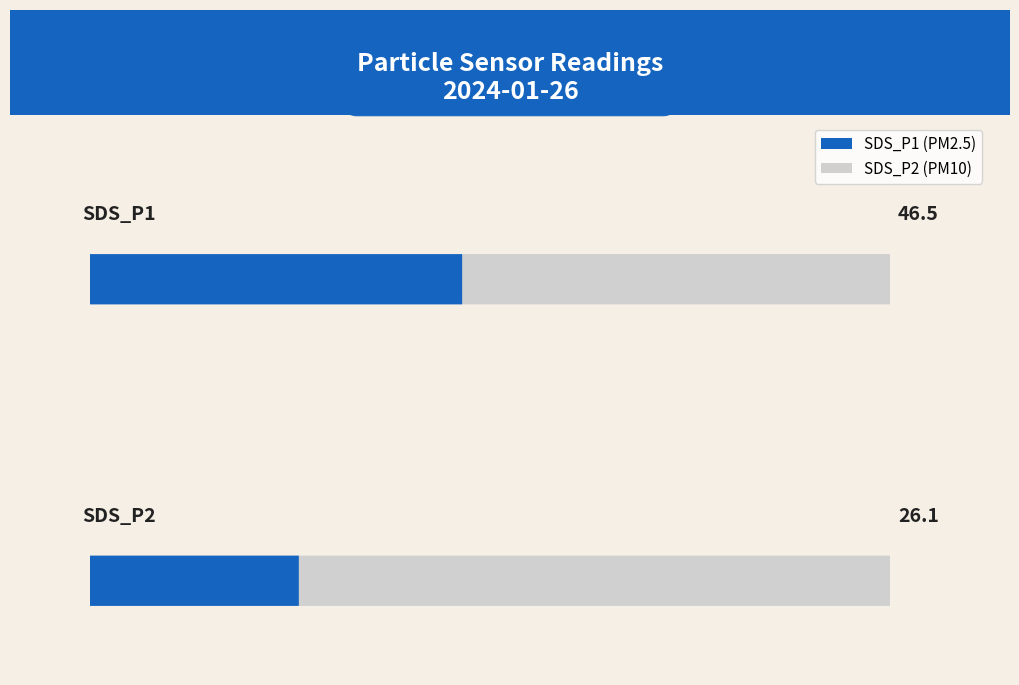

List the series in order of their peak value, lowest first.

SDS_P2, SDS_P1